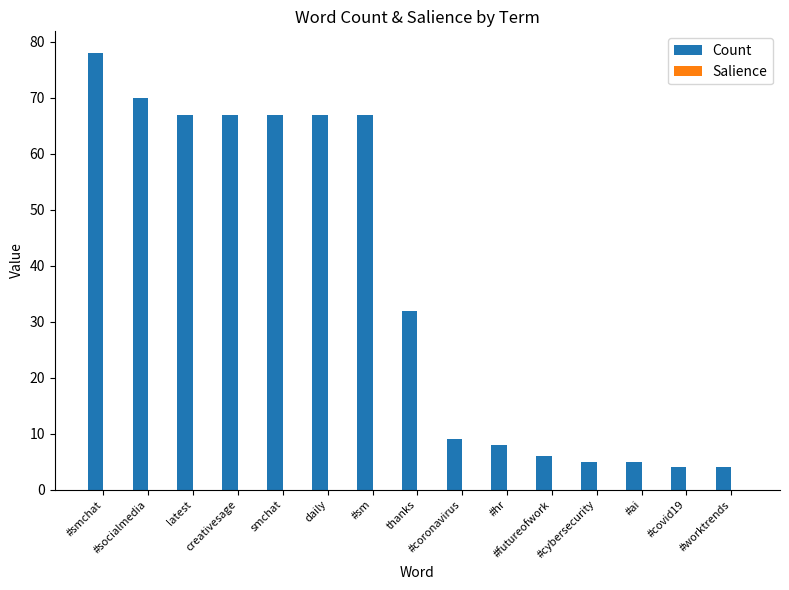

Which series has the largest total across all categories?

Count